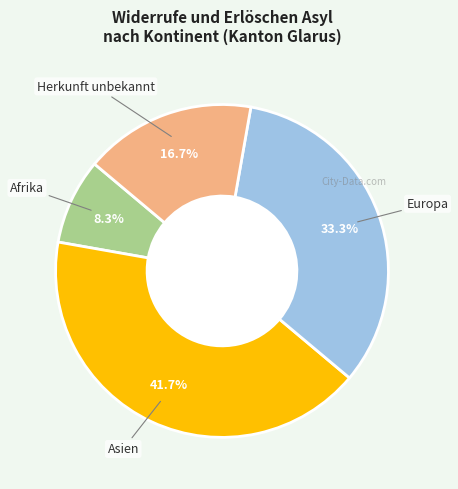

Is there a majority slice in this chart?

No